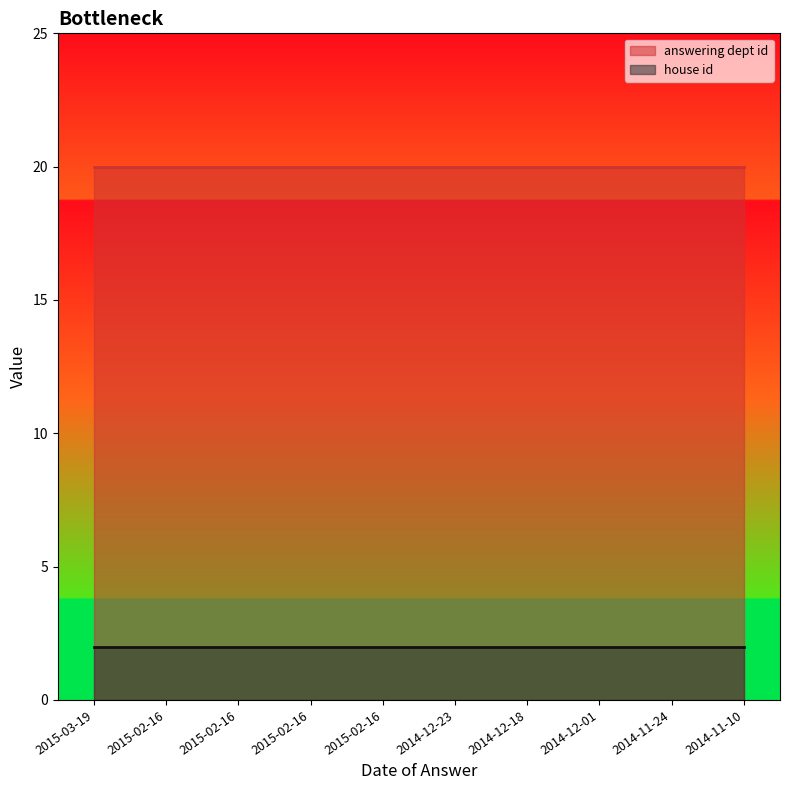

Is it true that answering dept id equals 34 at 2014-12-23?

False